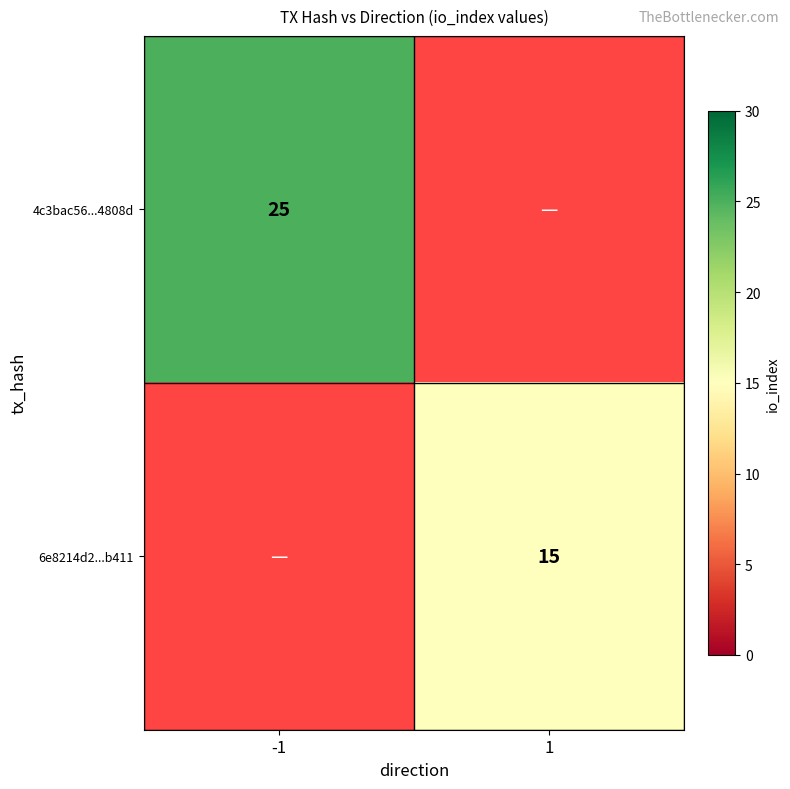

True or false: 6e8214d2...b411 has a value of 15 at 1.

True